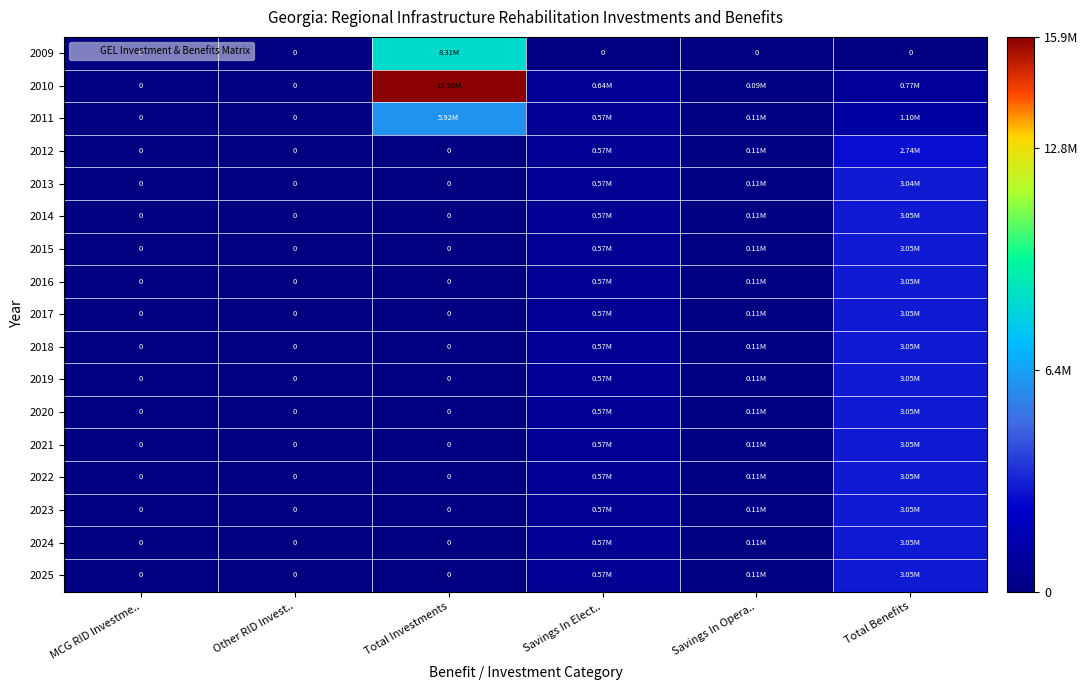

At which category is the sum across all series the highest?

Total Benefits